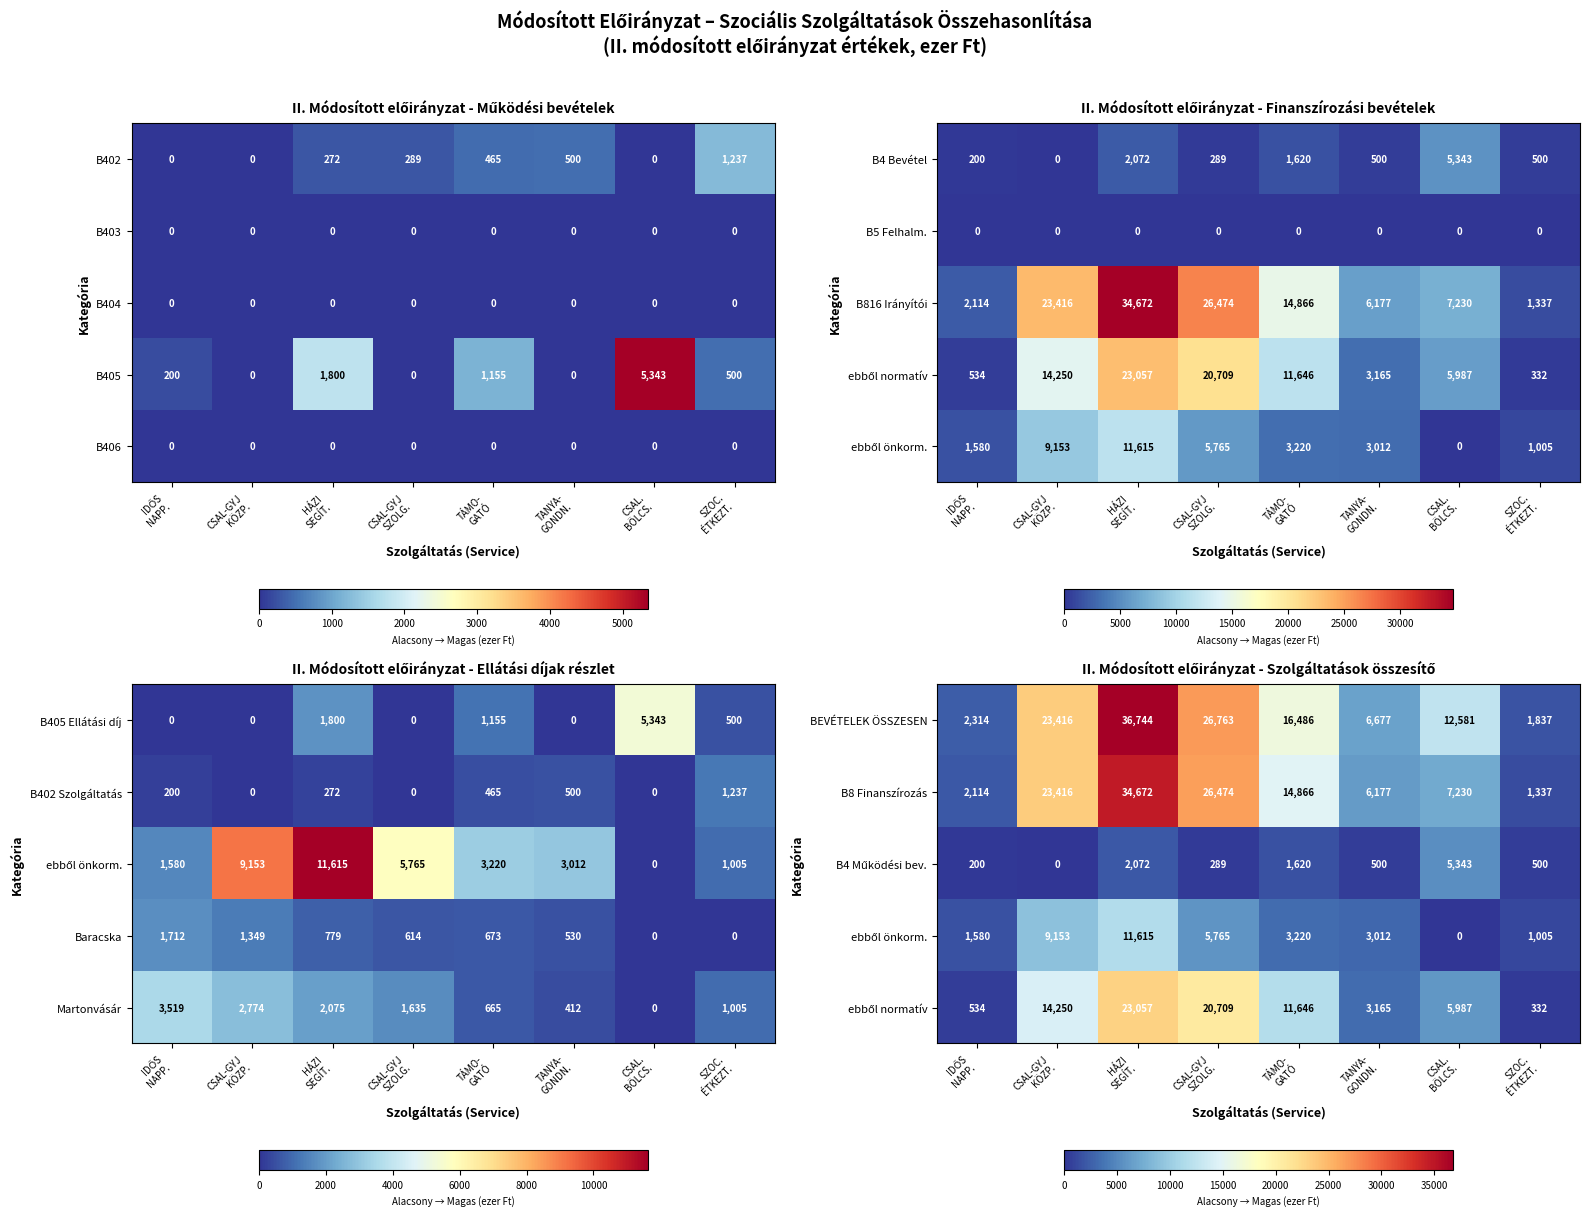

Count the number of data series in this chart.

5